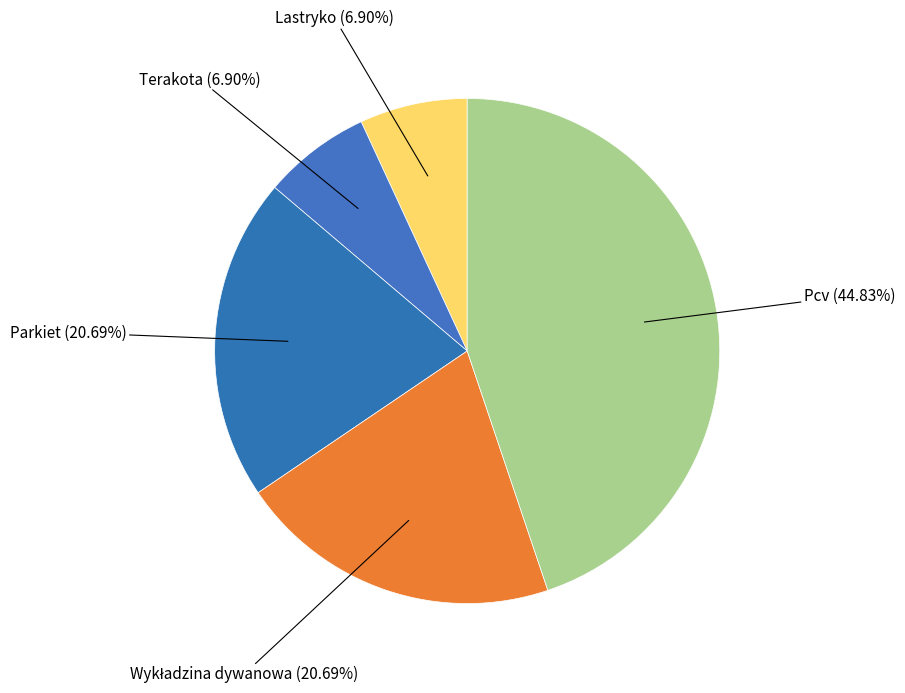

Is there a majority slice in this chart?

No